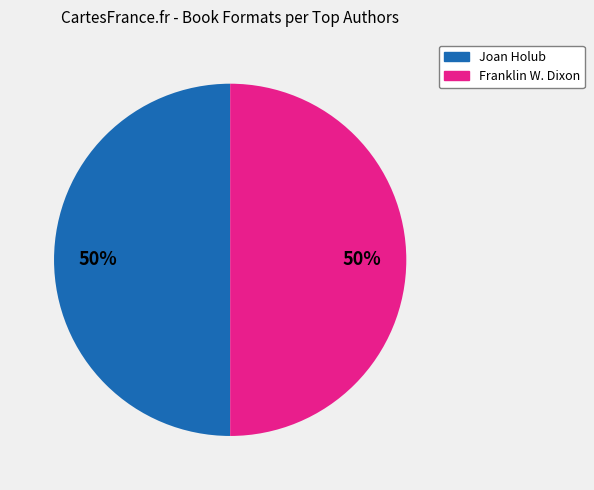

The Franklin W. Dixon slice represents 59% of the pie. True or false?

False